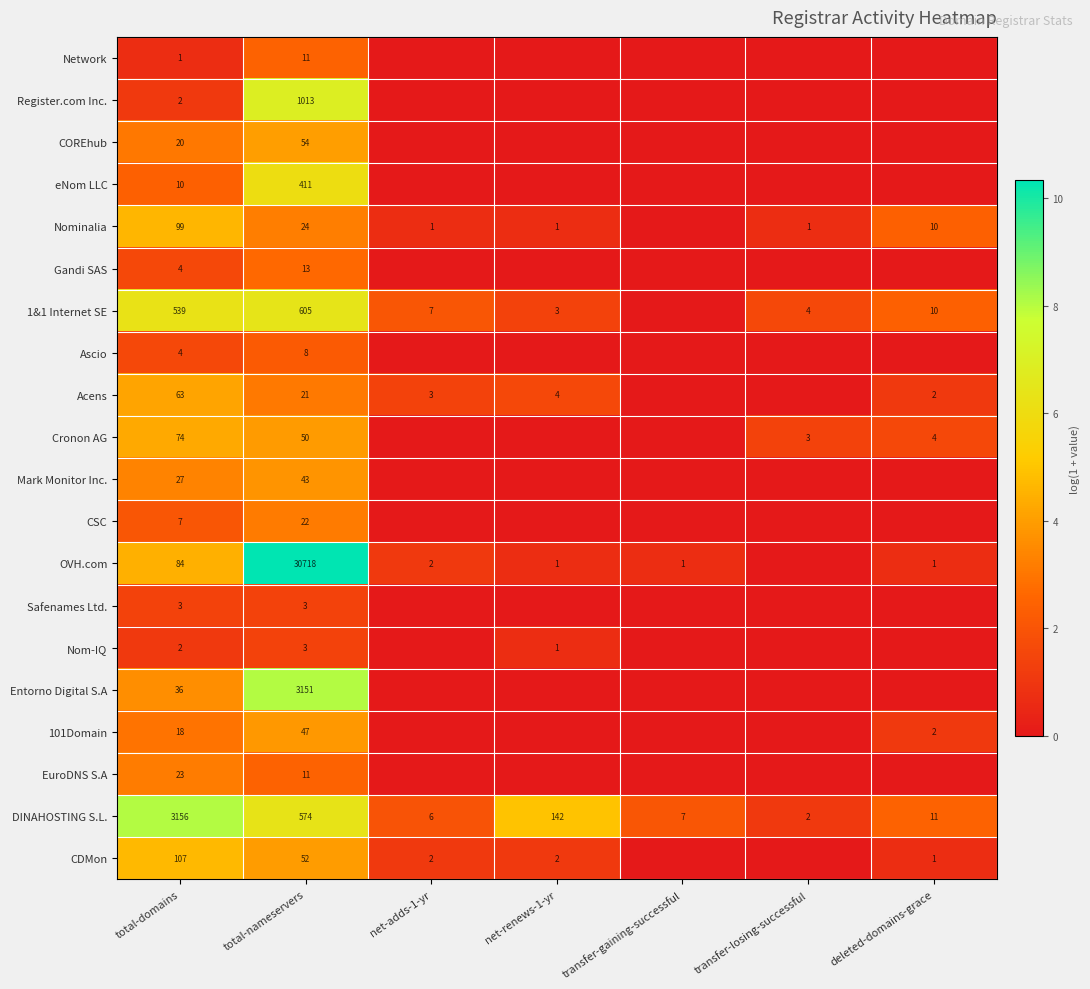

What is the difference between the 1&1 Internet SE values at net-adds-1-yr and total-domains?

532